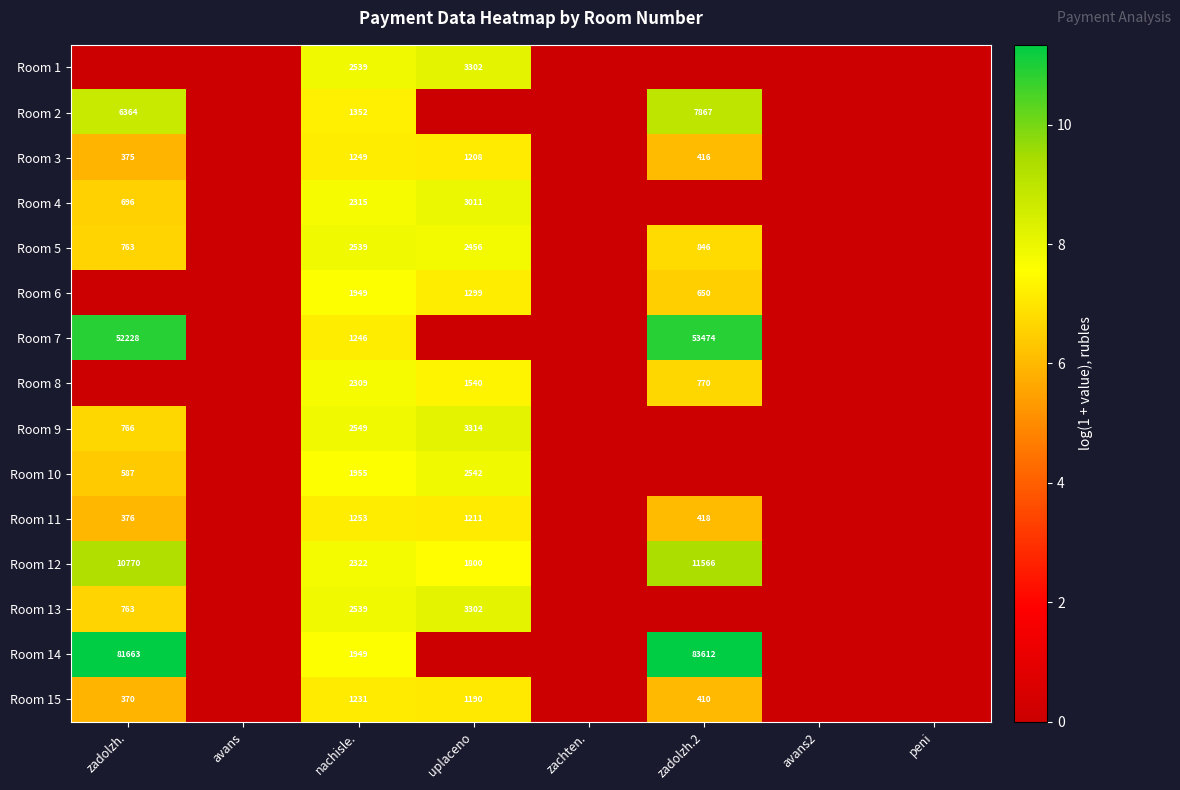

Is it true that Room 9 equals 2549 at nachisle.?

True